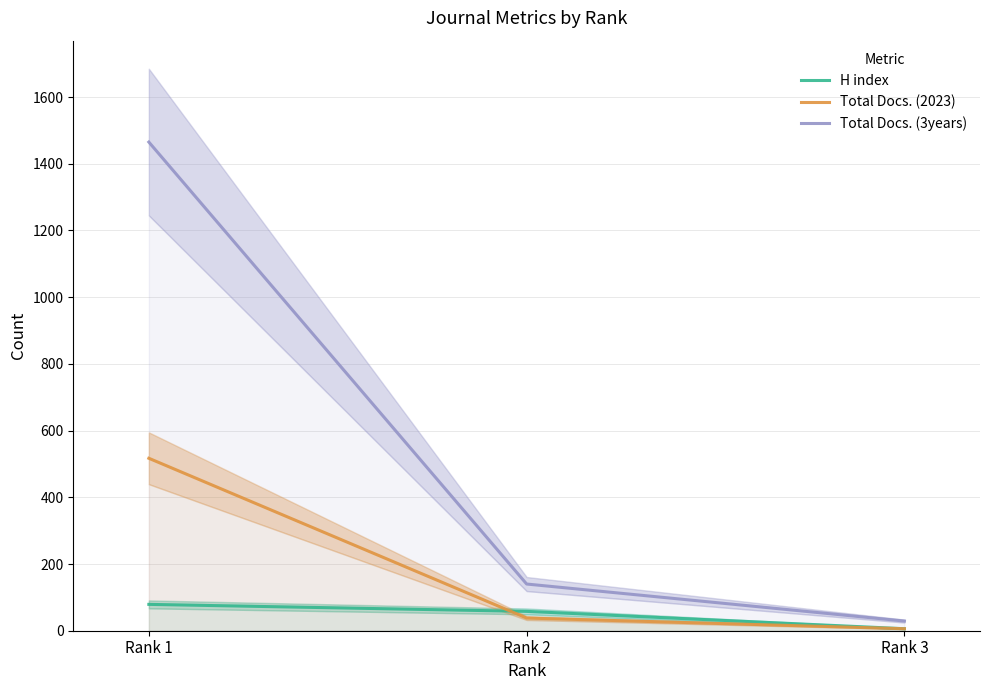

The value of Total Docs. (3years) at Rank 2 is 32. True or false?

False